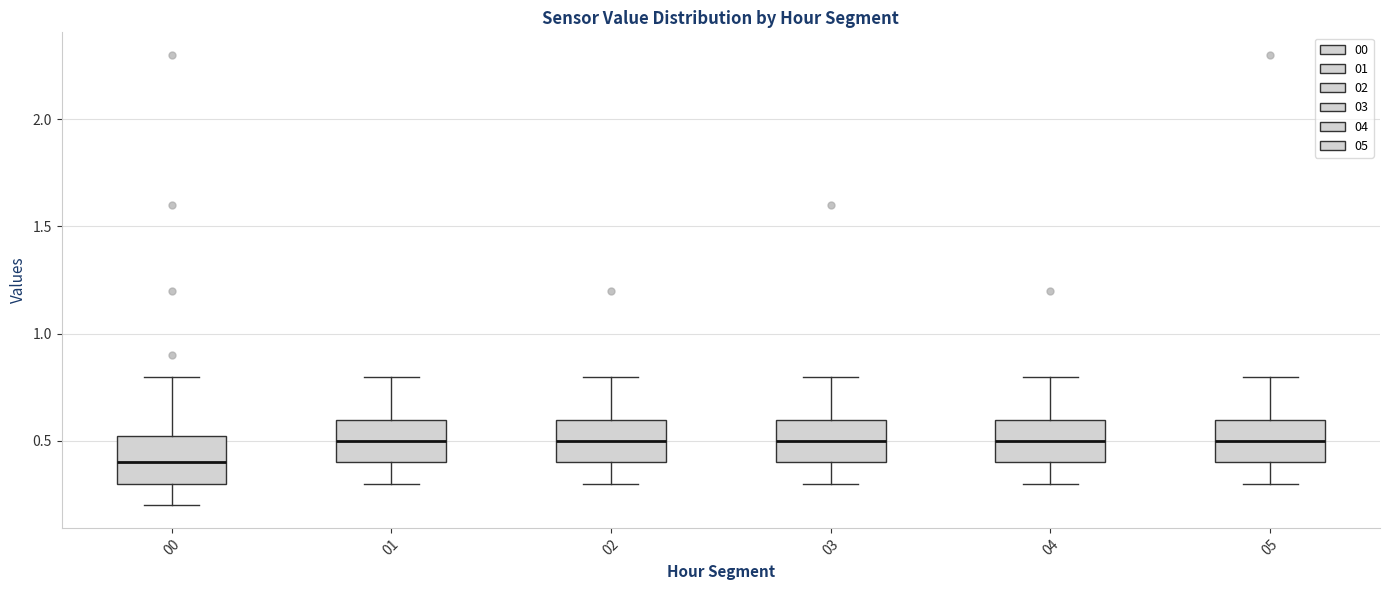

Reading left to right, transcribe this box plot: for each box, give where its median line is, the range the box spans, and where its two whiskers end, as read against the y-axis. The values are not printed on the chart, so give them approximately, as read against the axis.

00: median 0.40, box 0.30 to 0.55, whiskers 0.20 to 0.80
01: median 0.50, box 0.40 to 0.60, whiskers 0.30 to 0.80
02: median 0.50, box 0.40 to 0.60, whiskers 0.30 to 0.80
03: median 0.50, box 0.40 to 0.60, whiskers 0.30 to 0.80
04: median 0.50, box 0.40 to 0.60, whiskers 0.30 to 0.80
05: median 0.50, box 0.40 to 0.60, whiskers 0.30 to 0.80